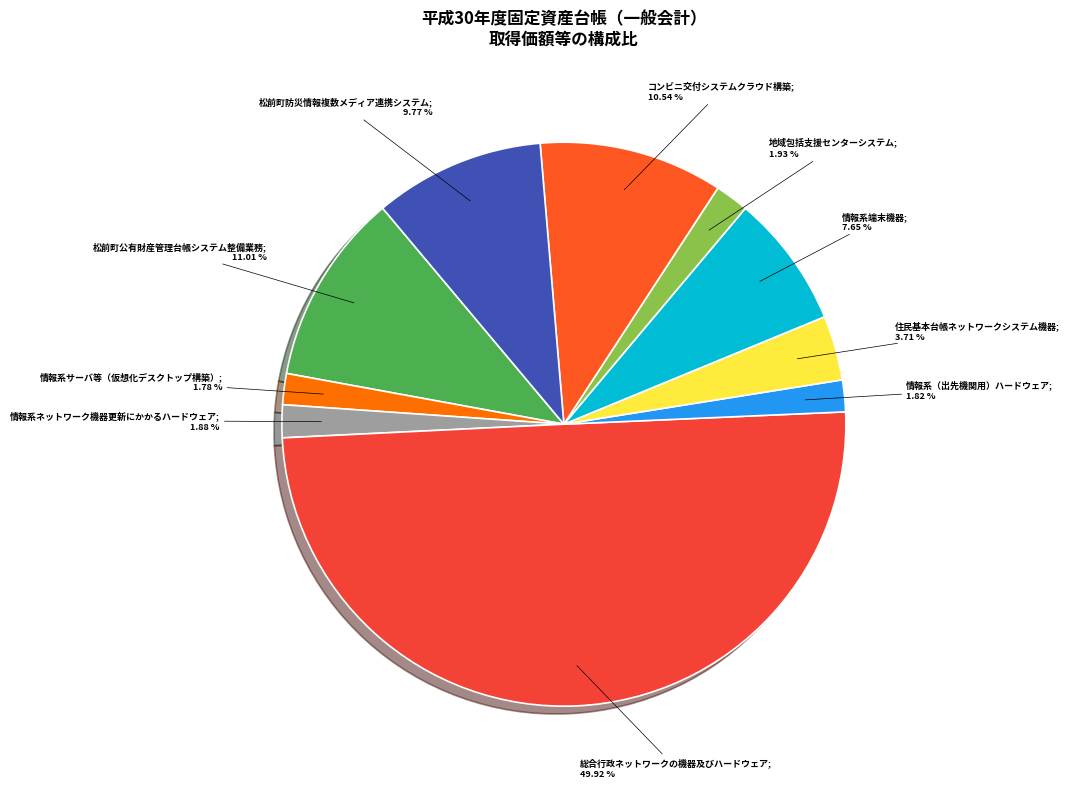

How many slices are in this pie chart?

10